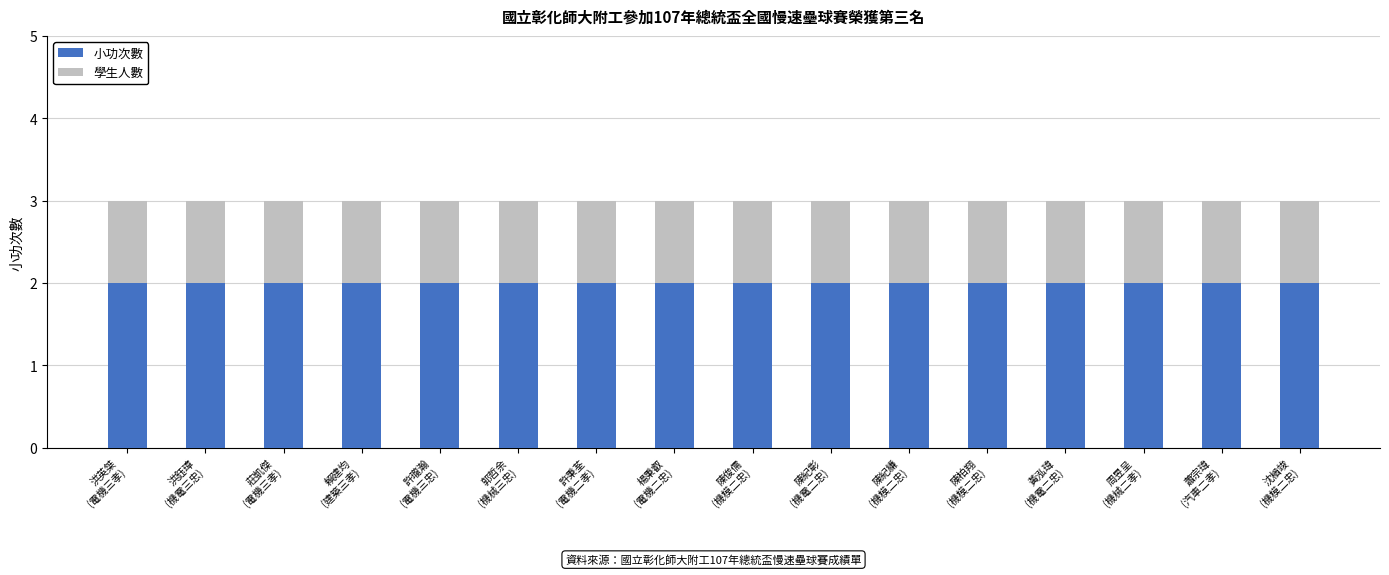

What is the sum of all 小功次數 values?

32